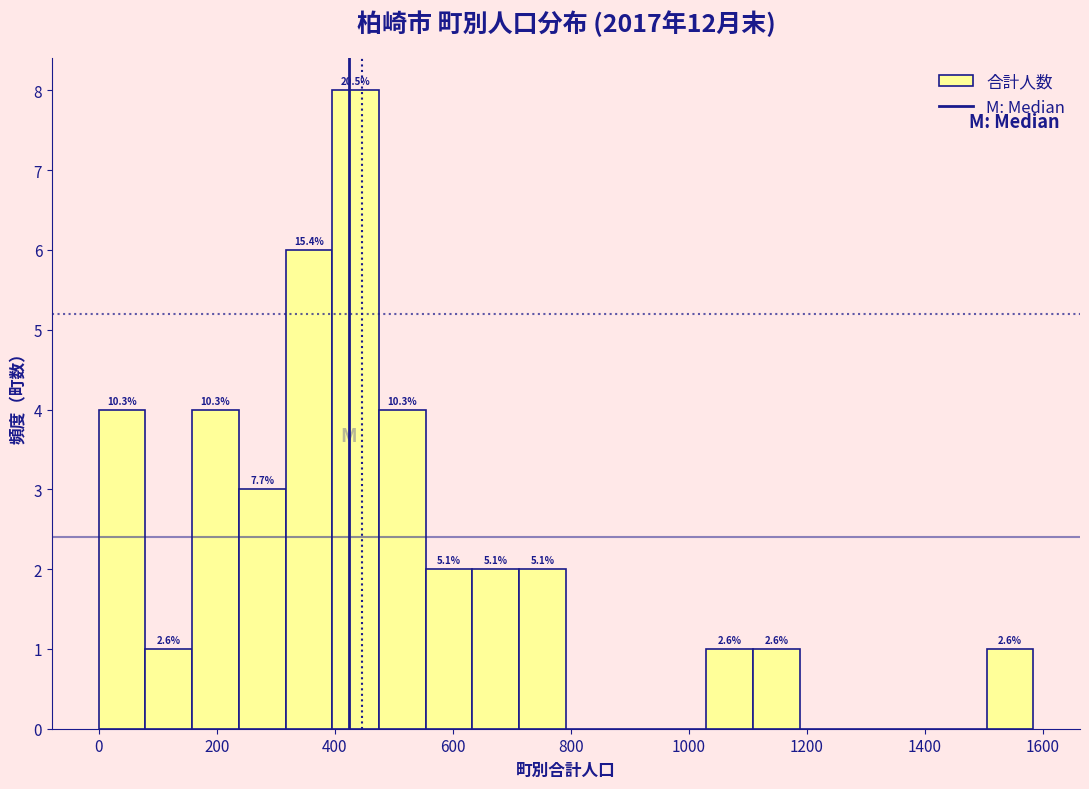

Read against the x-axis, roughly where is the centre of the tallest bar?

440